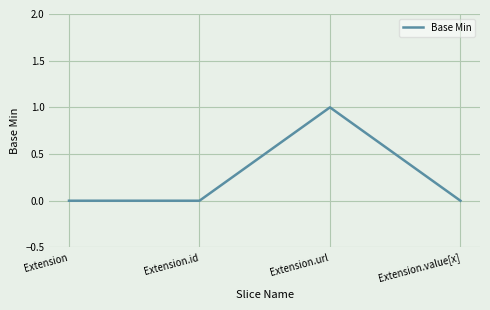

What position from the right is Extension.url?

2